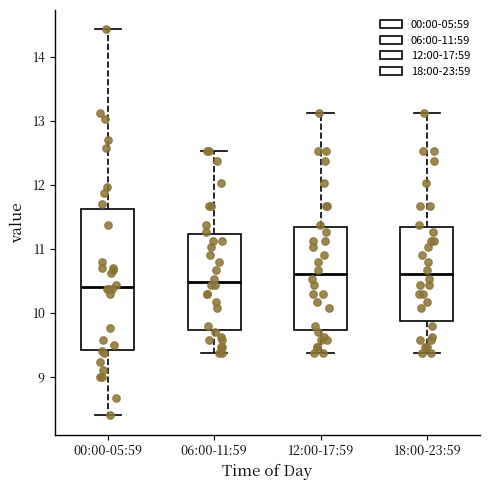

Reading left to right, read every box against the y-axis: the position of its median line, the range the box covers, and the ends of its whiskers. The values are not printed on the chart, so give them approximately, as read against the axis.

00:00-05:59: median 10.4, box 9.4 to 11.6, whiskers 8.4 to 14.4
06:00-11:59: median 10.5, box 9.7 to 11.2, whiskers 9.4 to 12.5
12:00-17:59: median 10.6, box 9.7 to 11.3, whiskers 9.4 to 13.1
18:00-23:59: median 10.6, box 9.9 to 11.3, whiskers 9.4 to 13.1